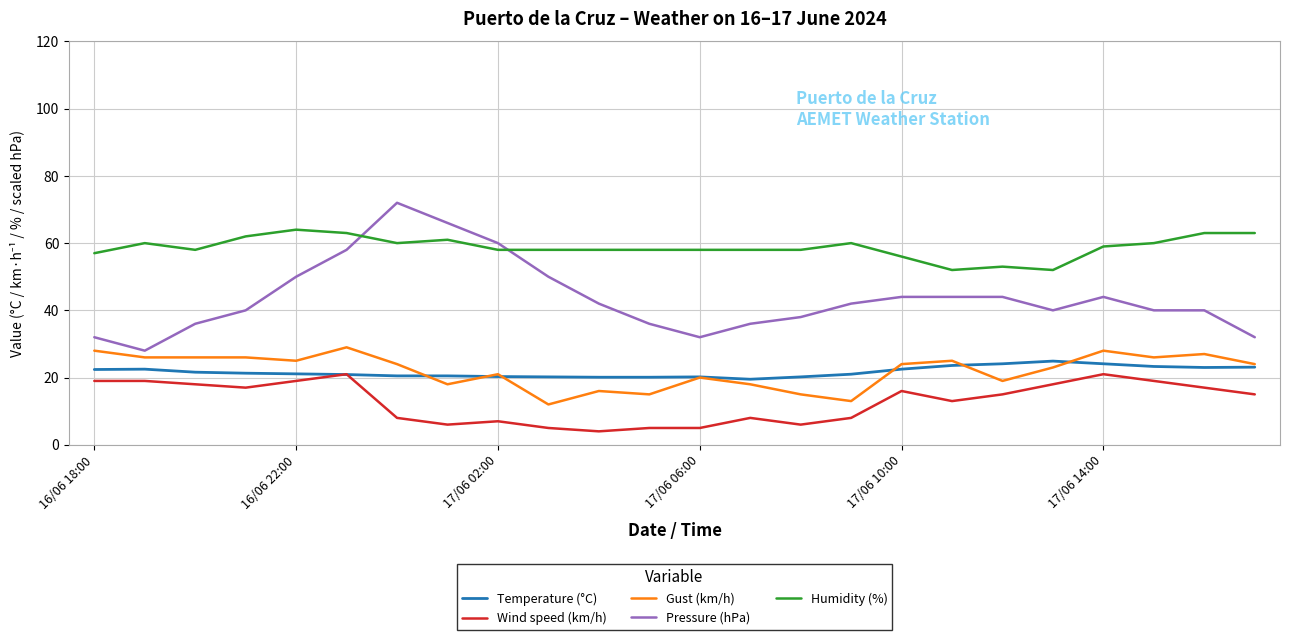

How many times do Wind speed (km/h) and Temperature (°C) cross each other?

2